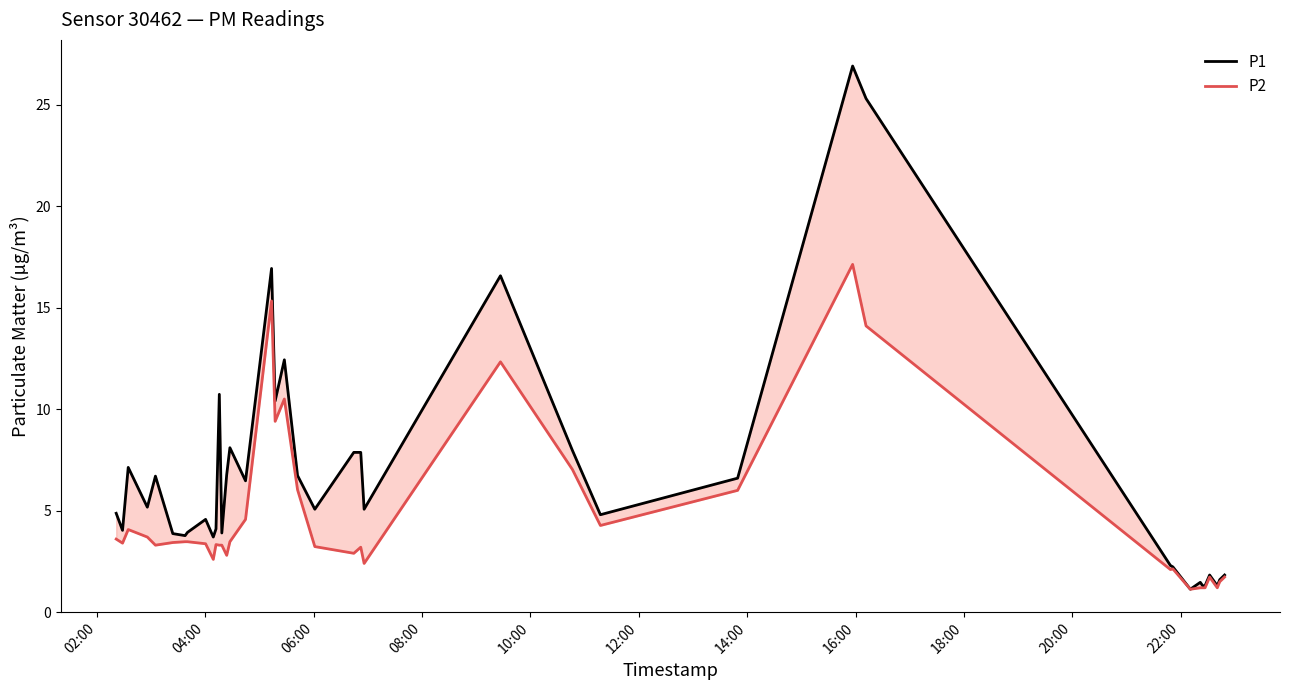

Is the value of P2 at 25 greater than the value of P1 at 31?

Yes